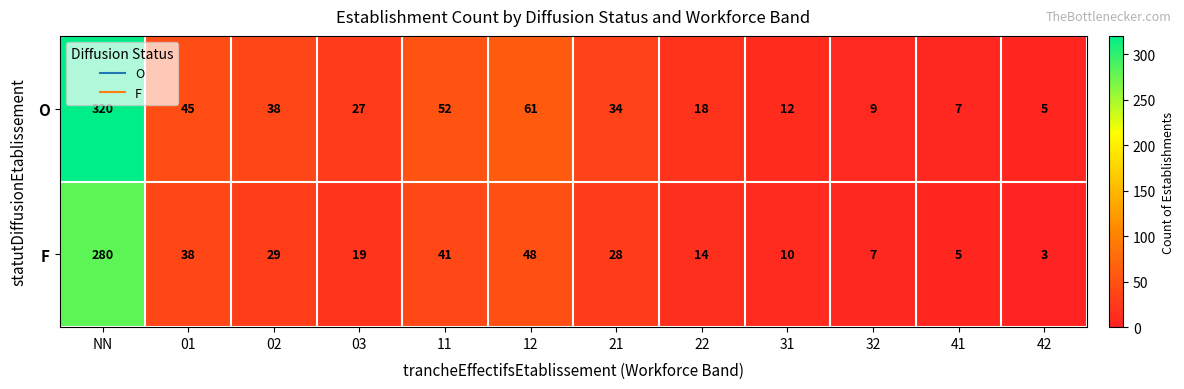

What is the difference between the highest and lowest values at 11?

11